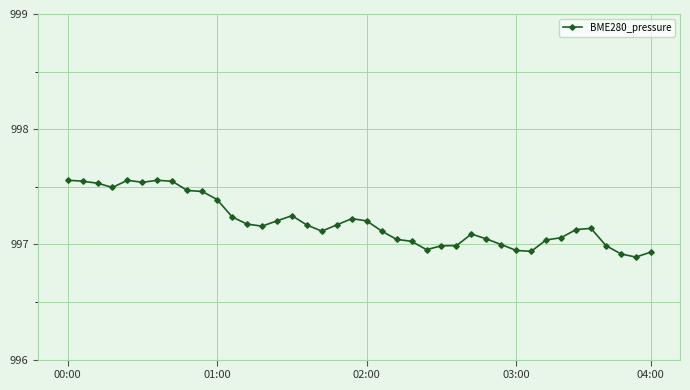

True or false: there are more than 2 points higher than both neighbors.

True